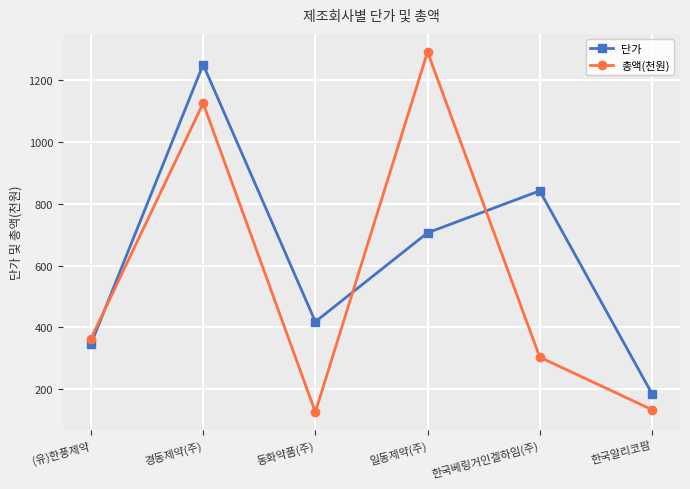

List the series in order of their overall mean, highest first.

단가, 총액(천원)